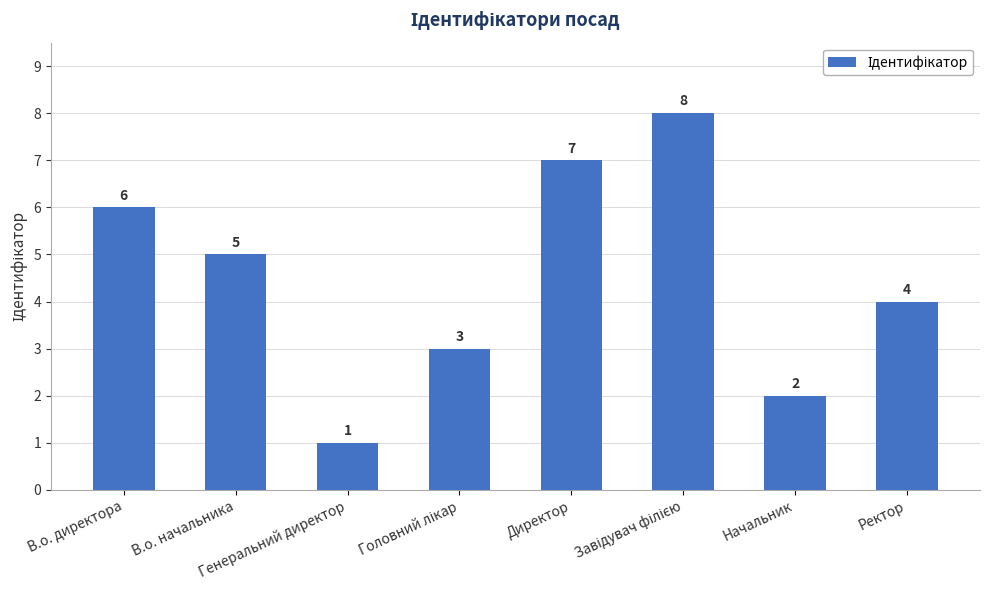

Count the values in the range 3 to 7.

5